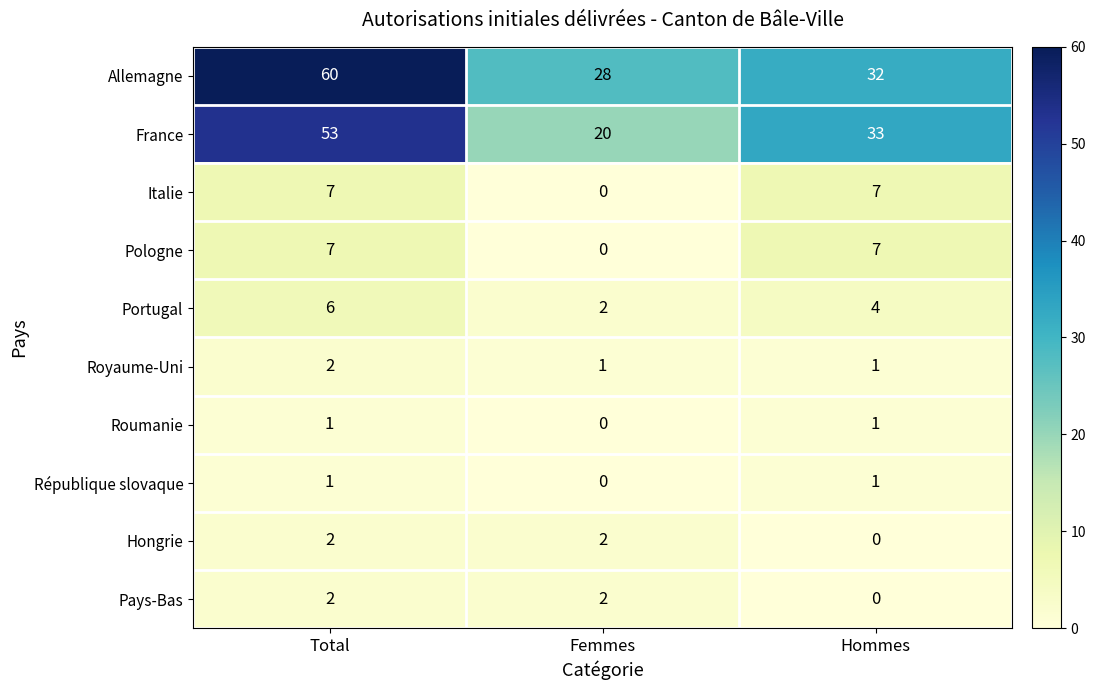

What is the average value of the Portugal series?

4